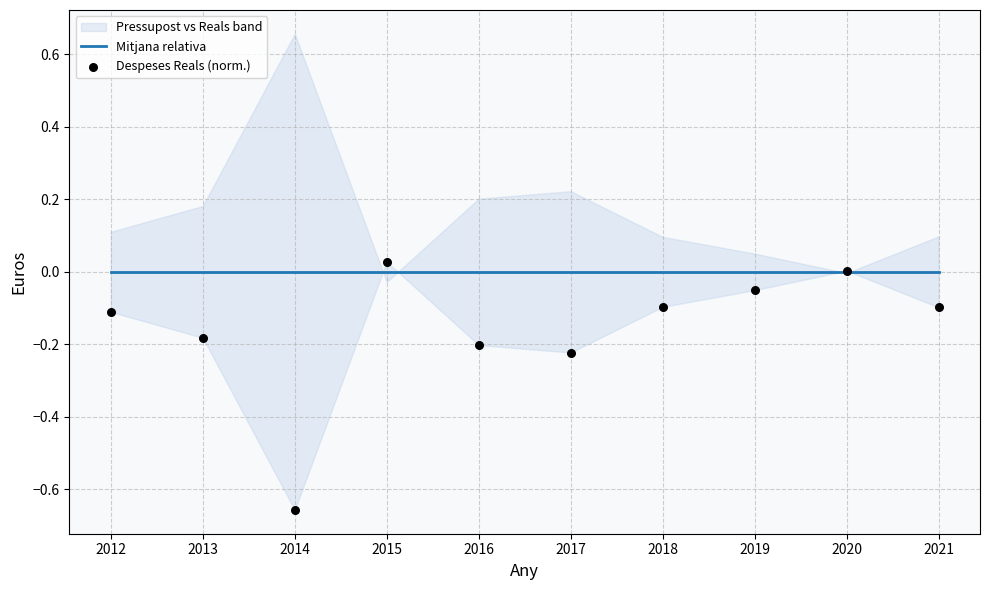

What is the total value across all series at 2013?

-0.2